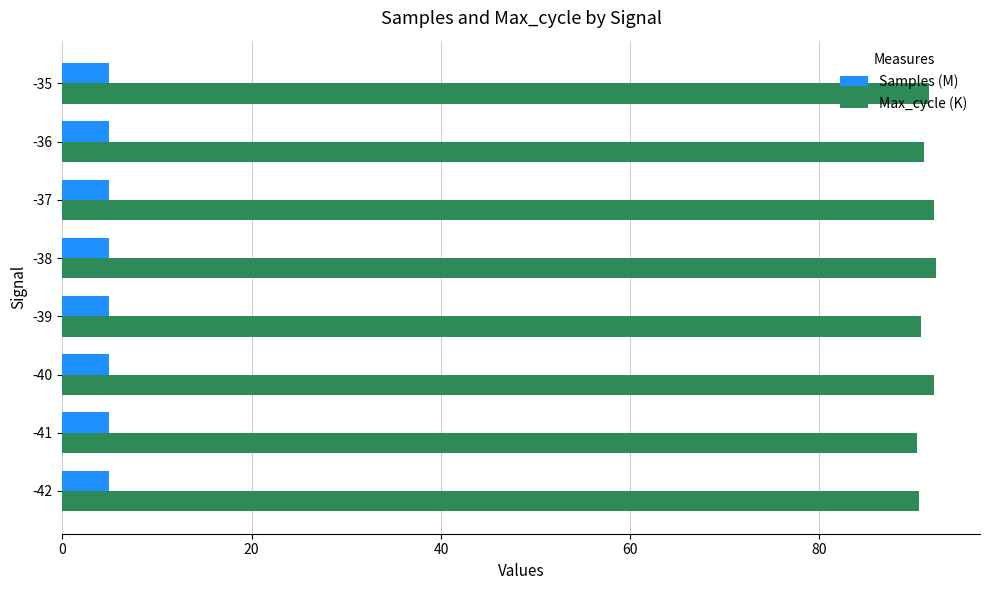

What is the average value of the Samples (M) series?

4.9